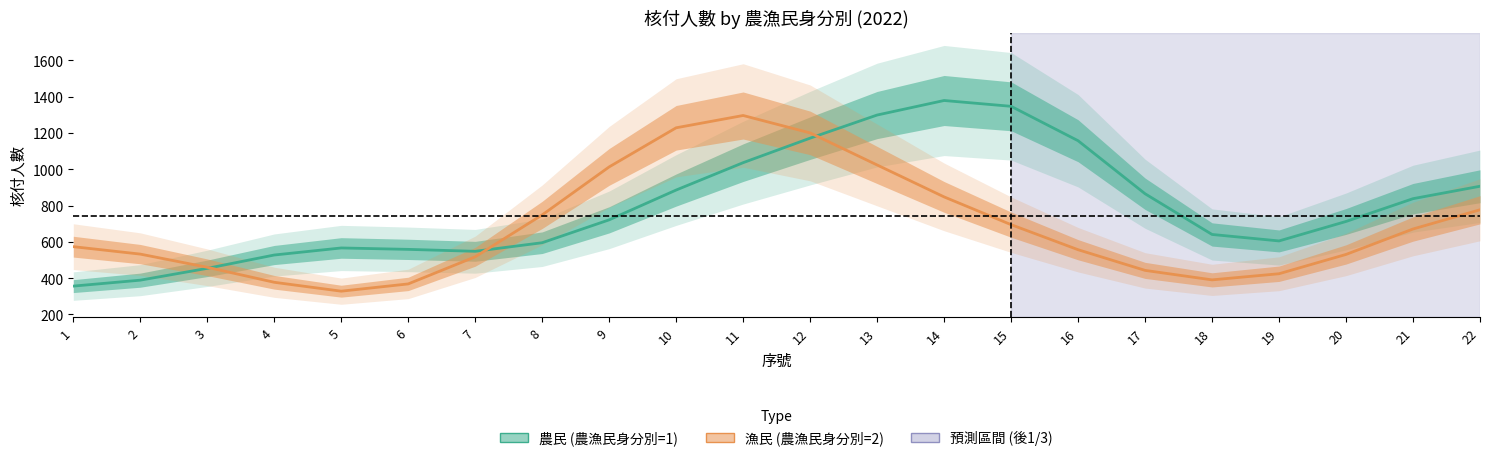

Does the chart display data point markers on the line(s)?

No